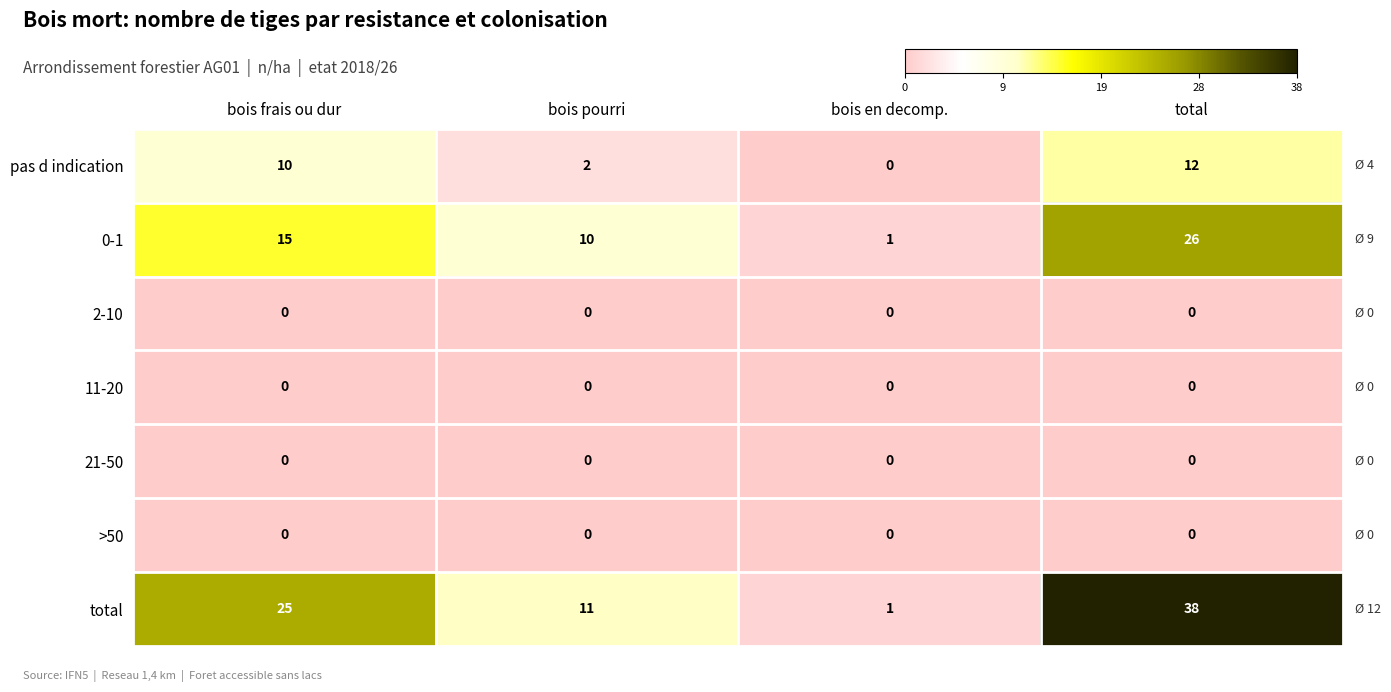

Reading right to left, transcribe all the data shown in this chart.

pas d indication: 12	0	2	10
0-1: 26	1	10	15
2-10: 0	0	0	0
11-20: 0	0	0	0
21-50: 0	0	0	0
>50: 0	0	0	0
total: 38	1	11	25